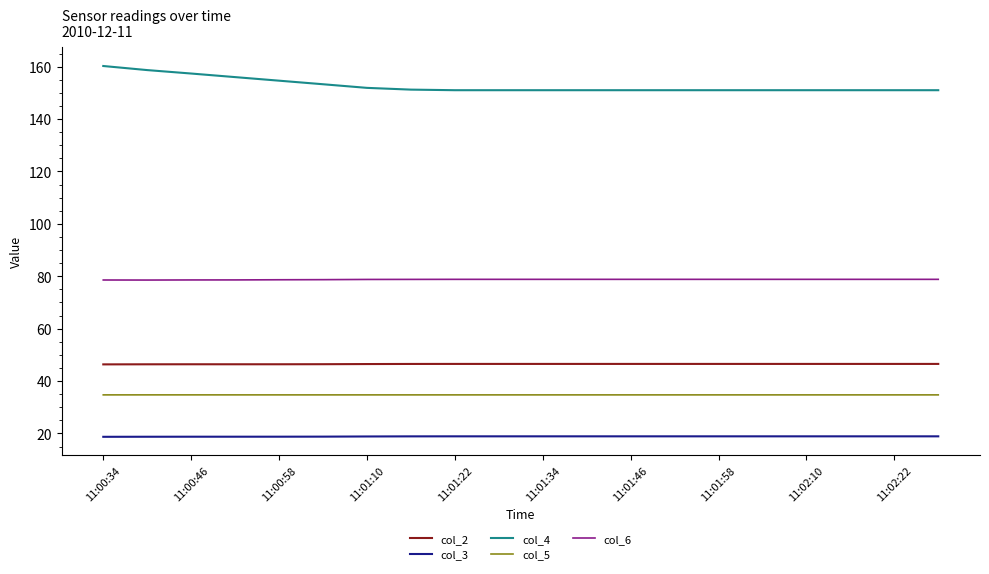

Which series has the widest spread of values?

col_4